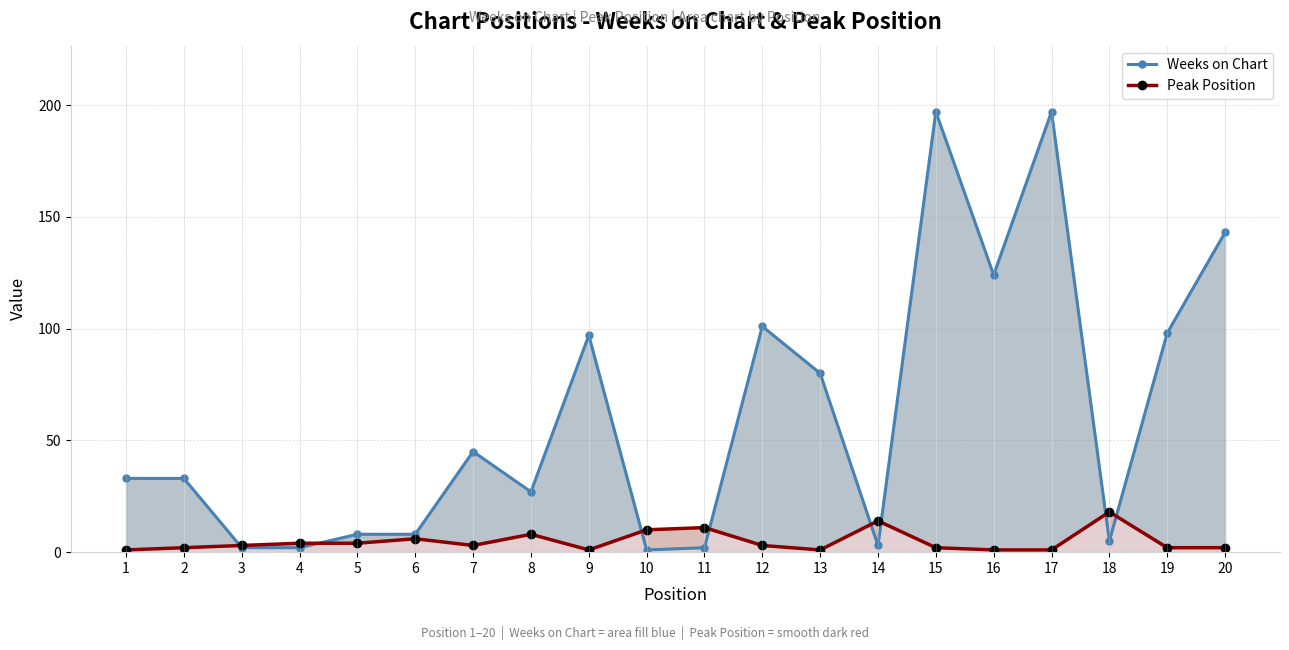

What is the highest value of the Peak Position series?

18